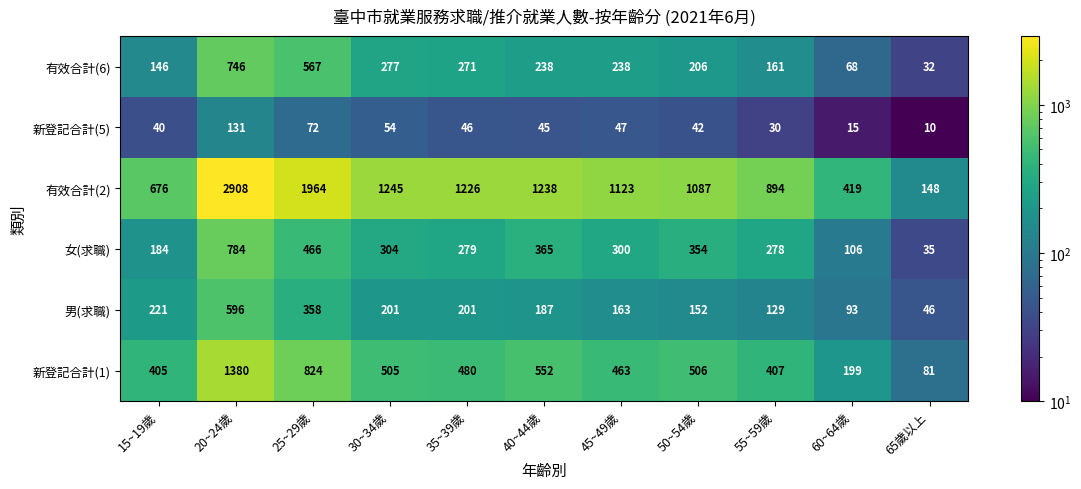

What is the total value across all series at 30~34歲?

2586